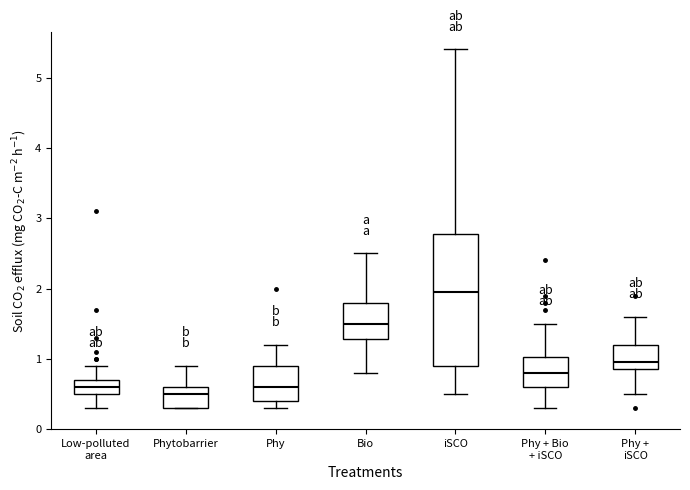

Reading left to right, read every box against the y-axis: the position of its median line, the range the box covers, and the ends of its whiskers. The values are not printed on the chart, so give them approximately, as read against the axis.

Low-polluted area: median 0.6, box 0.5 to 0.7, whiskers 0.3 to 0.9
Phytobarrier: median 0.5, box 0.3 to 0.6, whiskers 0.3 to 0.9
Phy: median 0.6, box 0.4 to 0.9, whiskers 0.3 to 1.2
Bio: median 1.5, box 1.3 to 1.8, whiskers 0.8 to 2.5
iSCO: median 2.0, box 0.9 to 2.8, whiskers 0.5 to 5.4
Phy + Bio + iSCO: median 0.8, box 0.6 to 1.0, whiskers 0.3 to 1.5
Phy + iSCO: median 1.0, box 0.9 to 1.2, whiskers 0.5 to 1.6